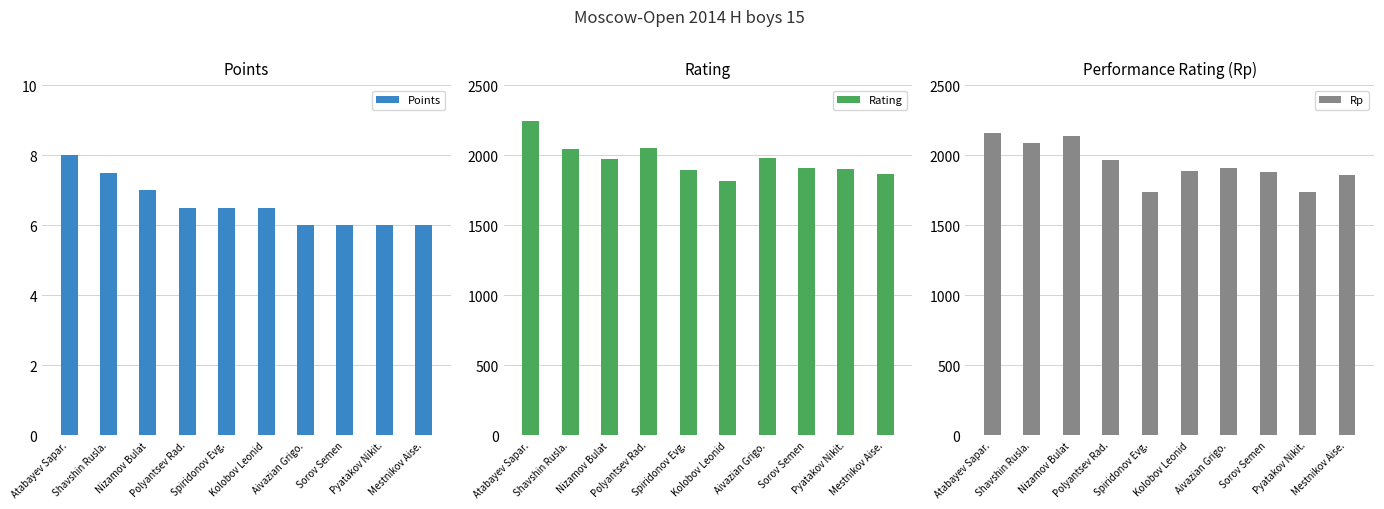

What is the maximum value shown in the chart?

2244.0